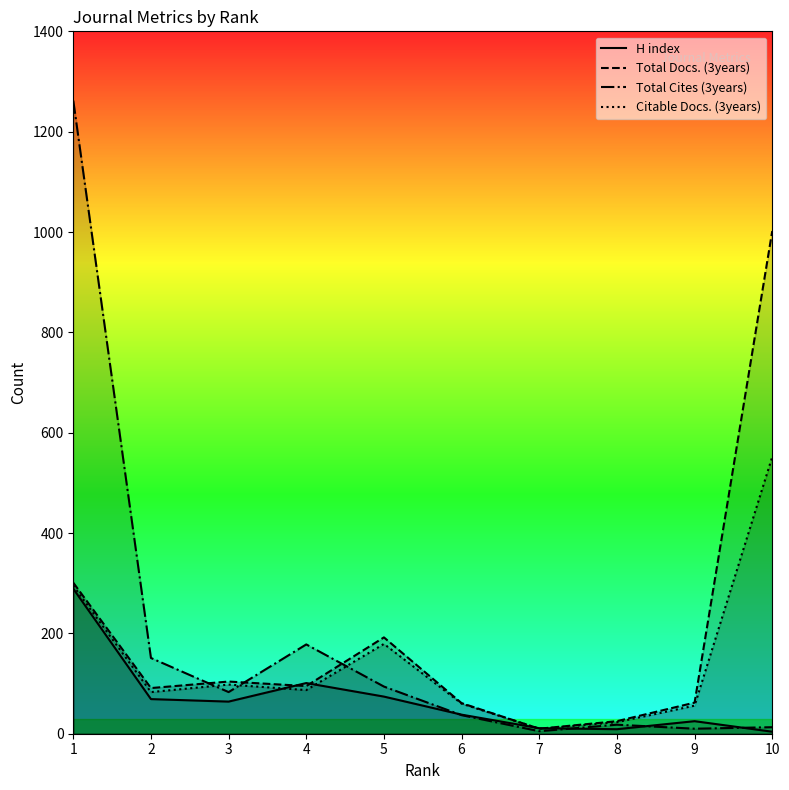

How many distinct data groups are displayed?

4